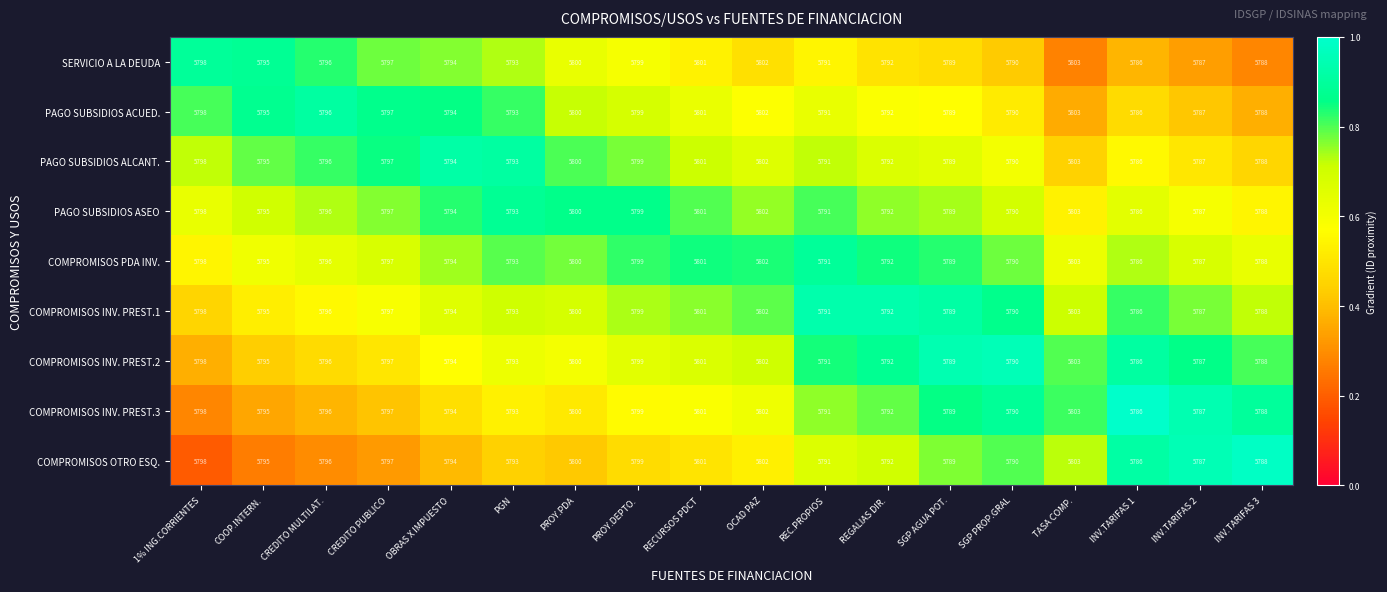

What is the spread (max minus min) of values at TASA COMP.?

0